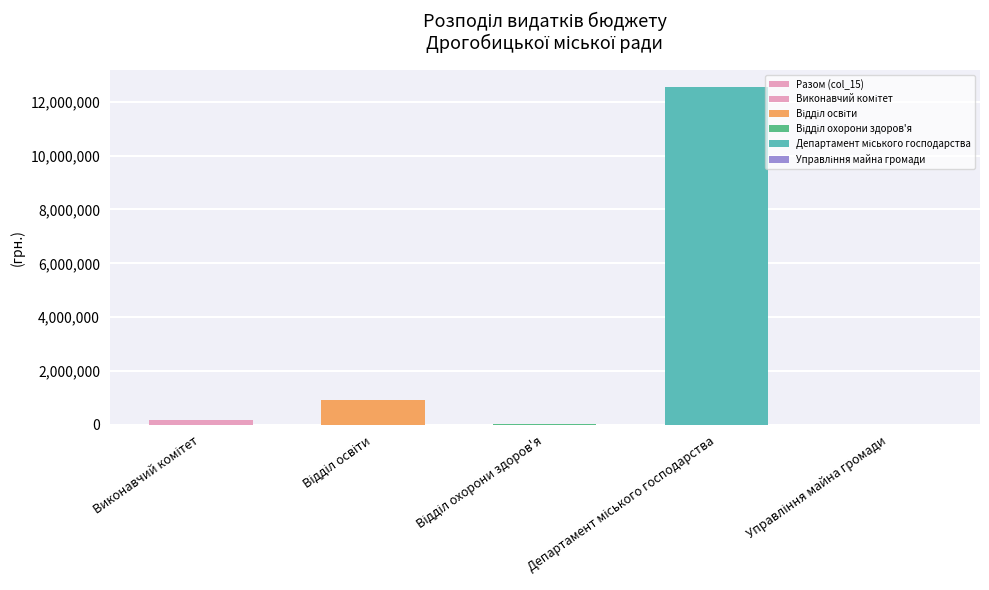

What is the label of the 3rd bar from the right?

Відділ охорони здоров'я